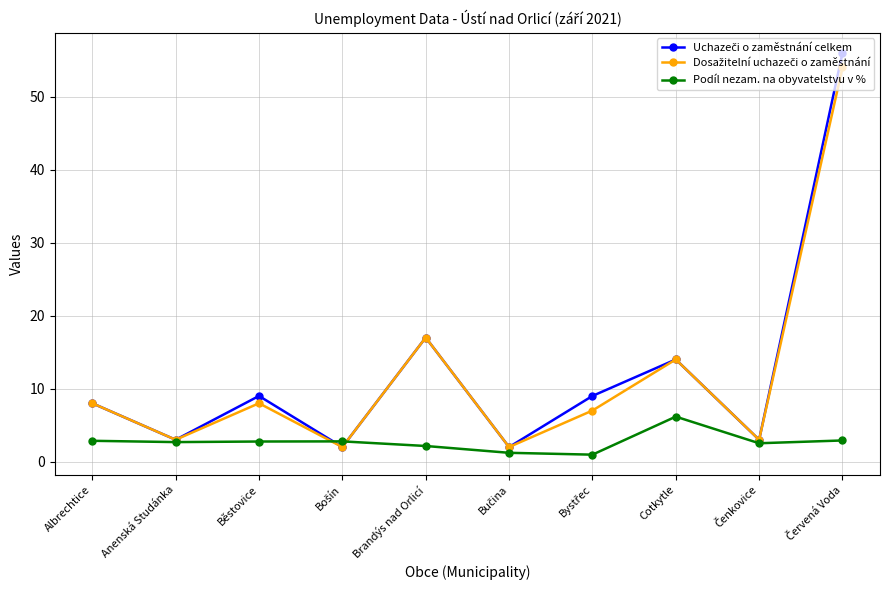

What is the greatest value displayed?

56.0